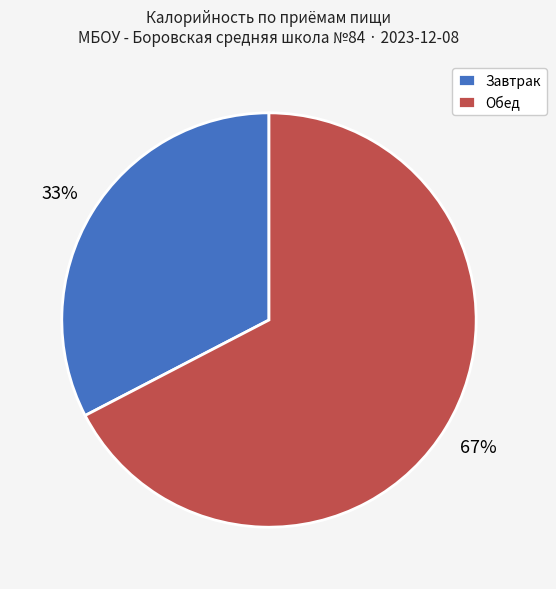

Which slice is the smallest?

Завтрак